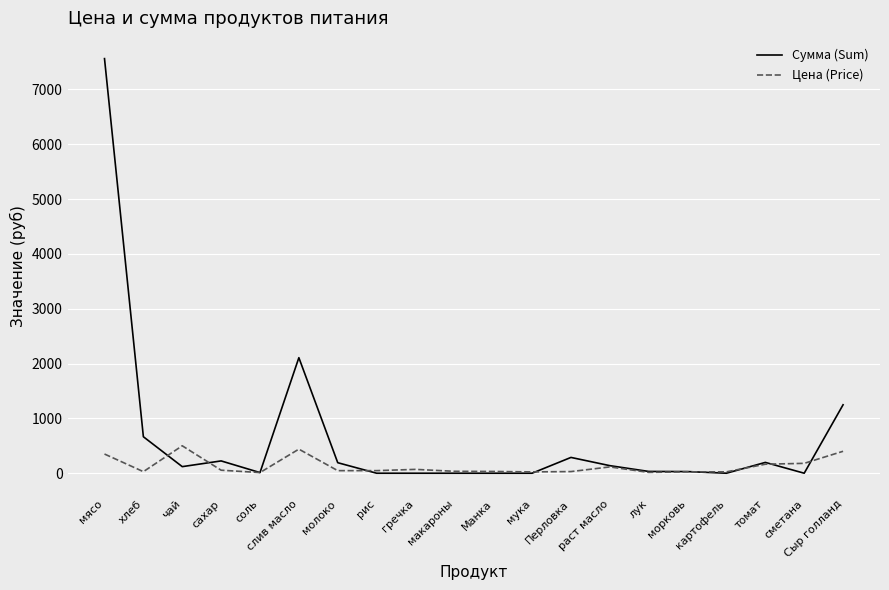

What is the spread (max minus min) of values at мясо?

7210.0